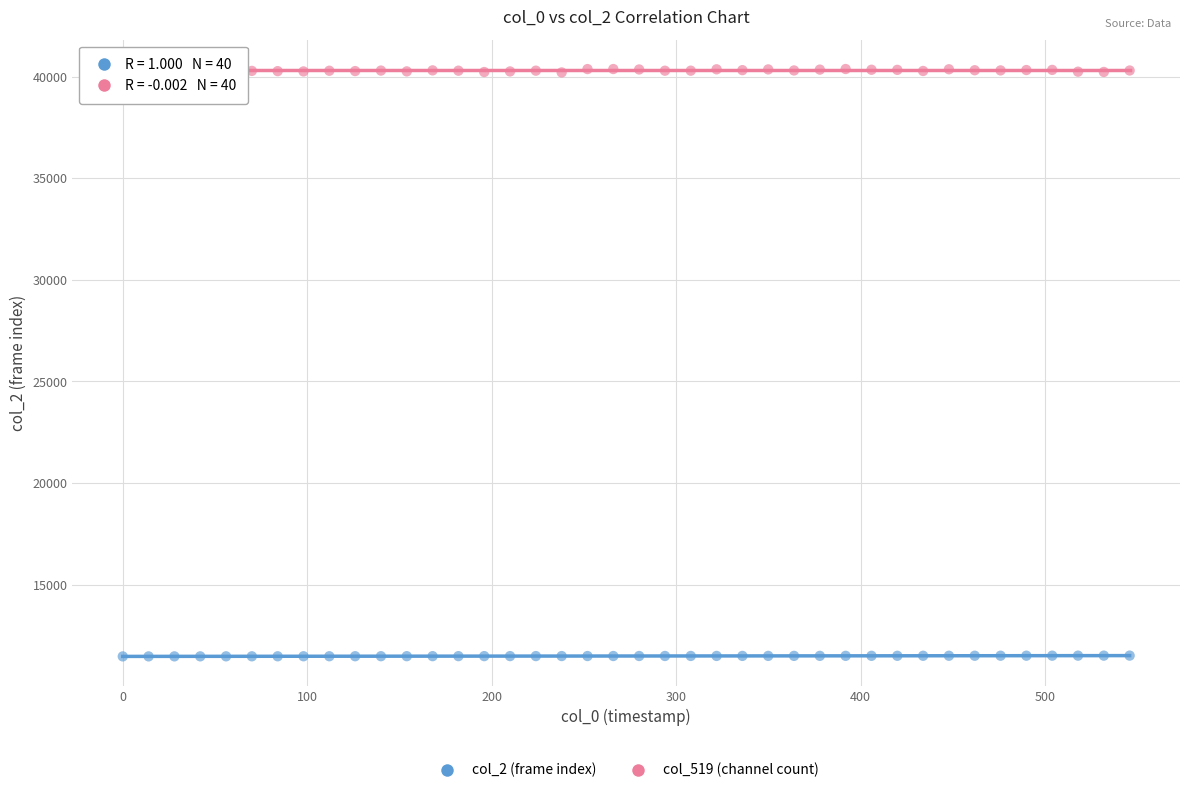

What are all the series names shown in the legend?

col_2 (frame index), col_519 (channel count)